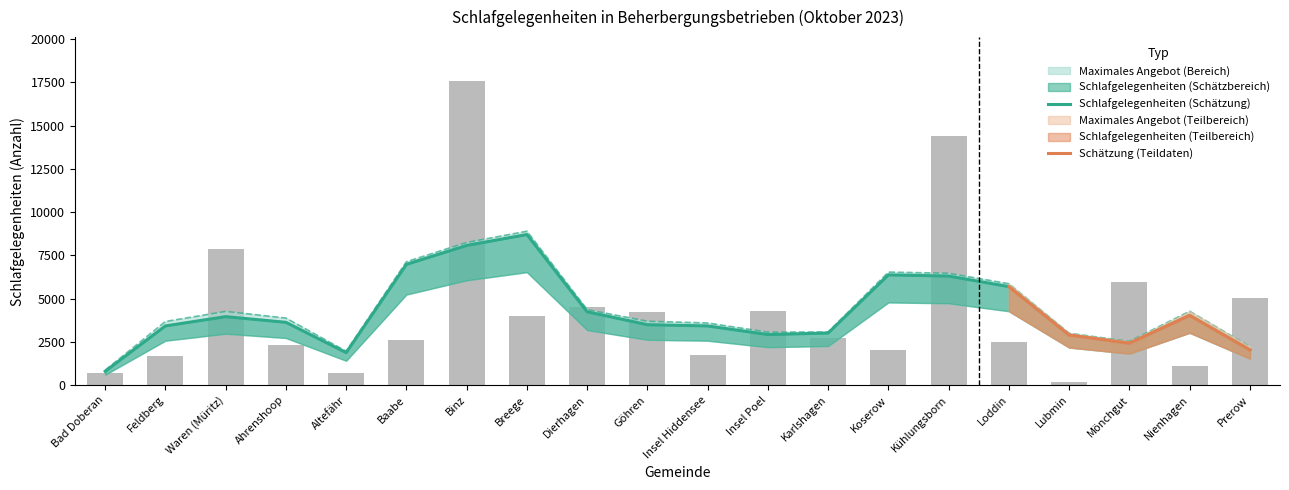

Reading left to right, list all the values displayed in this chart.

683	1701	7875	2290	717	2614	17602	3999	4508	4199	1759	4296	2701	2027	14382	2495	198	5987	1081	5022